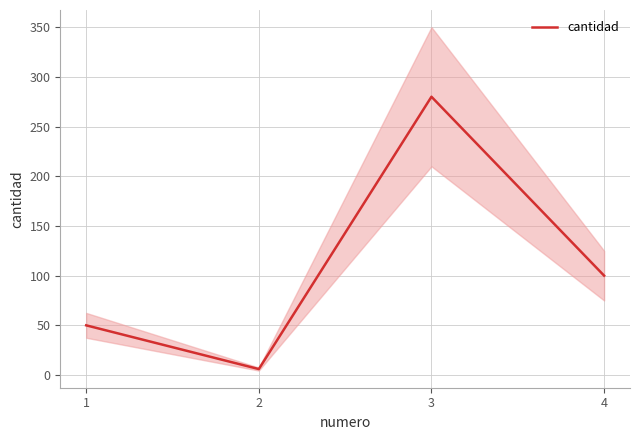

How many data points are above 100?

1